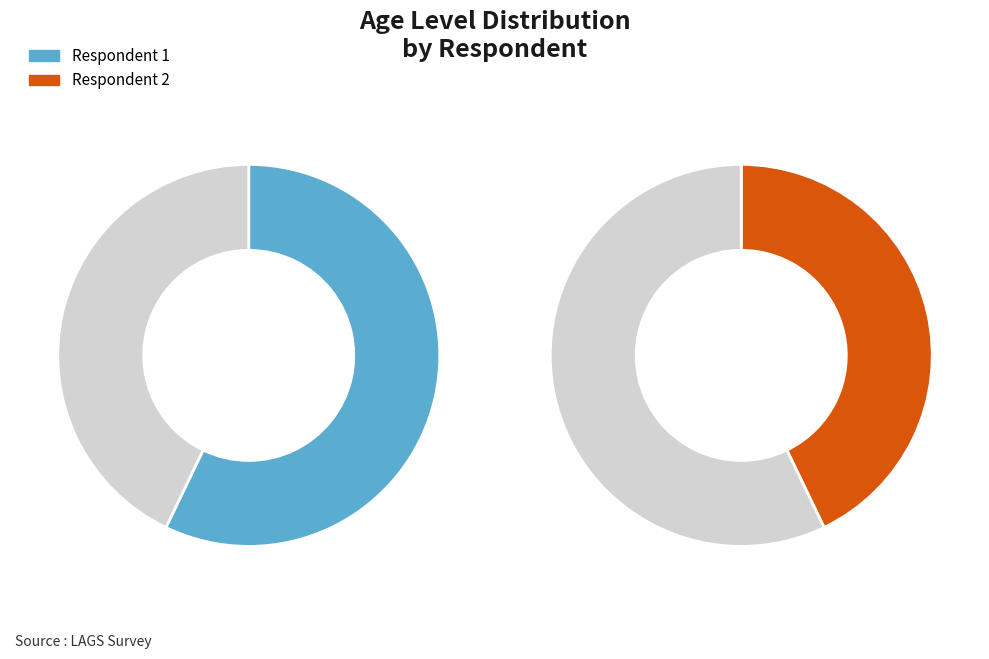

What percentage is NOT represented by 2?

57.1%